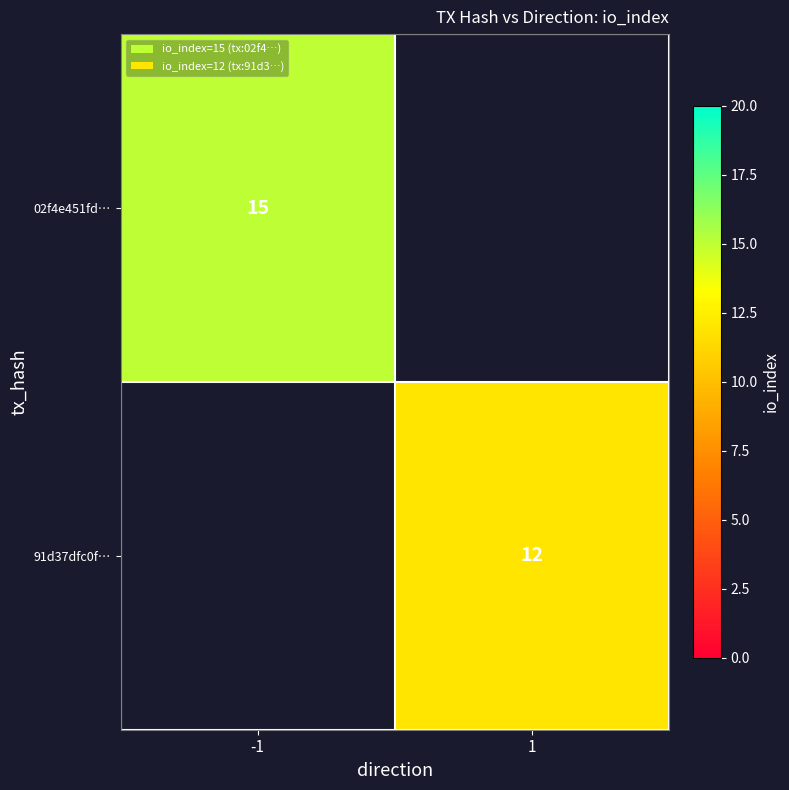

True or false: 91d37dfc0f… has a value of 20 at 1.

False